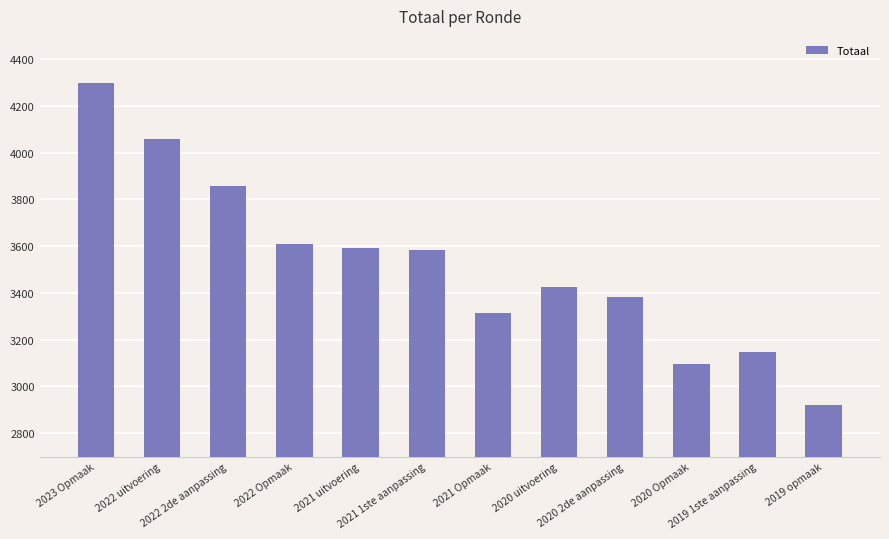

What is the greatest value displayed?

4300